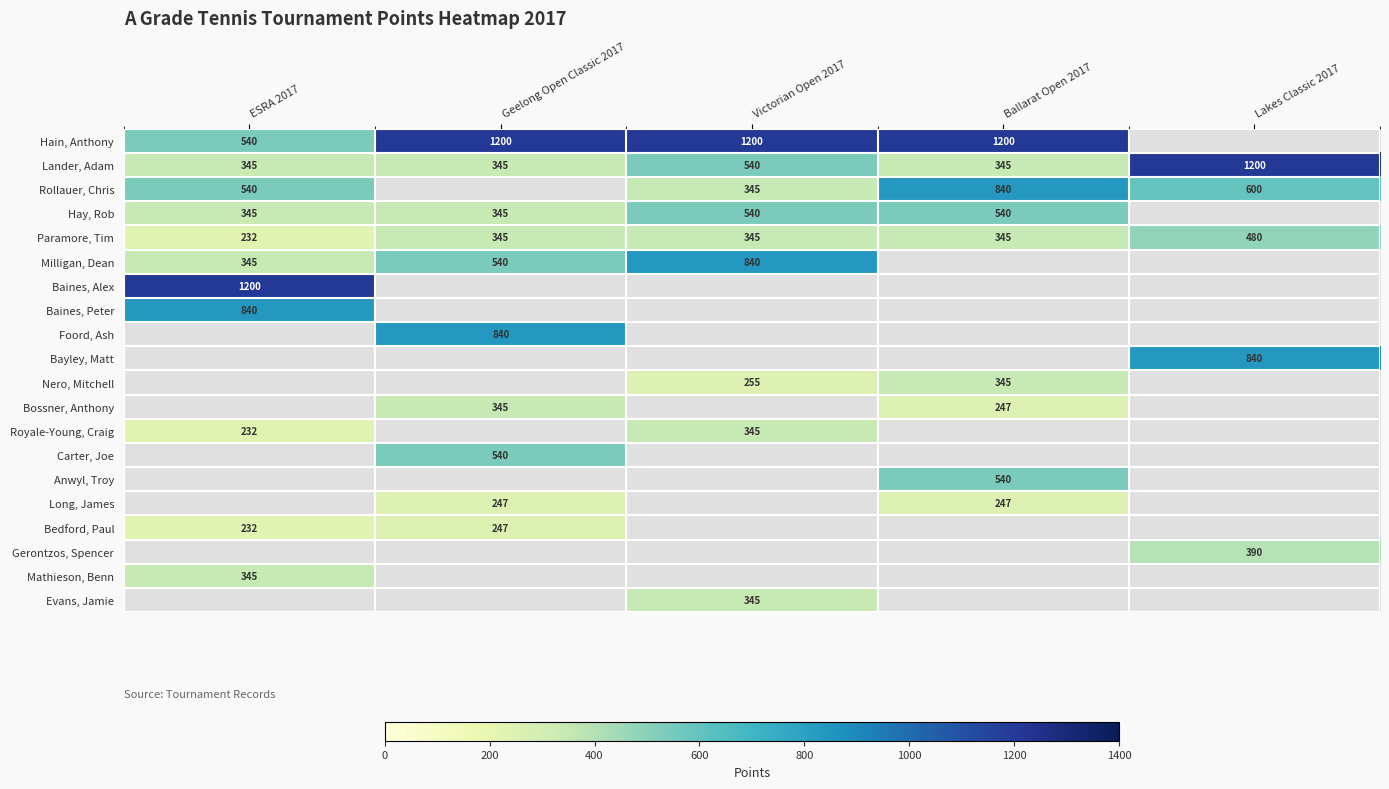

The value of Rollauer, Chris at ESRA 2017 is 326. True or false?

False